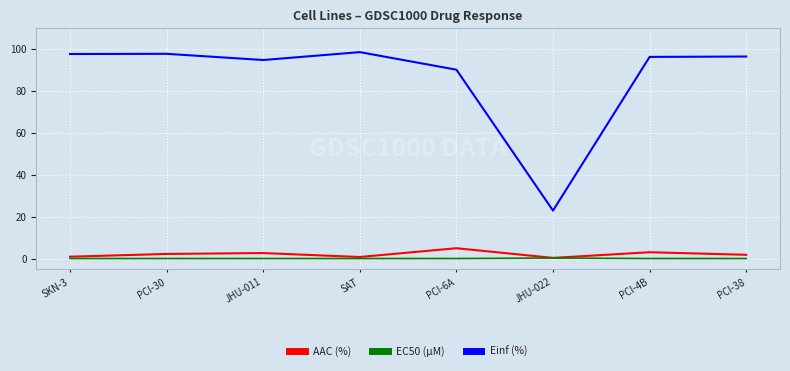

What are all the series names shown in the legend?

AAC (%), EC50 (µM), Einf (%)